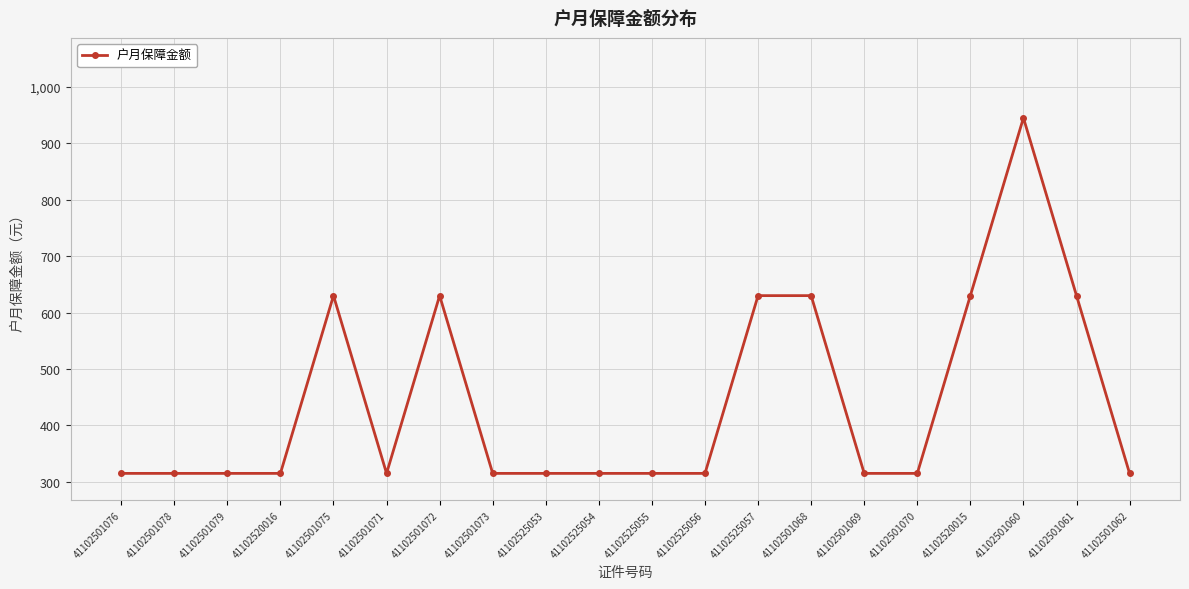

What is the change in value from 41102501075 to 41102501062?

-315